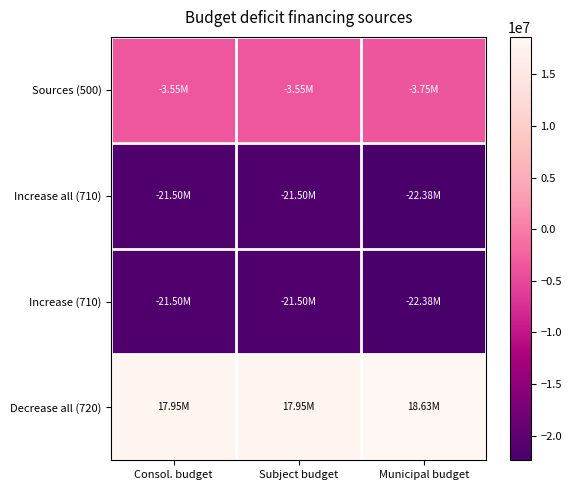

Which category has the lowest value across all series?

Municipal budget